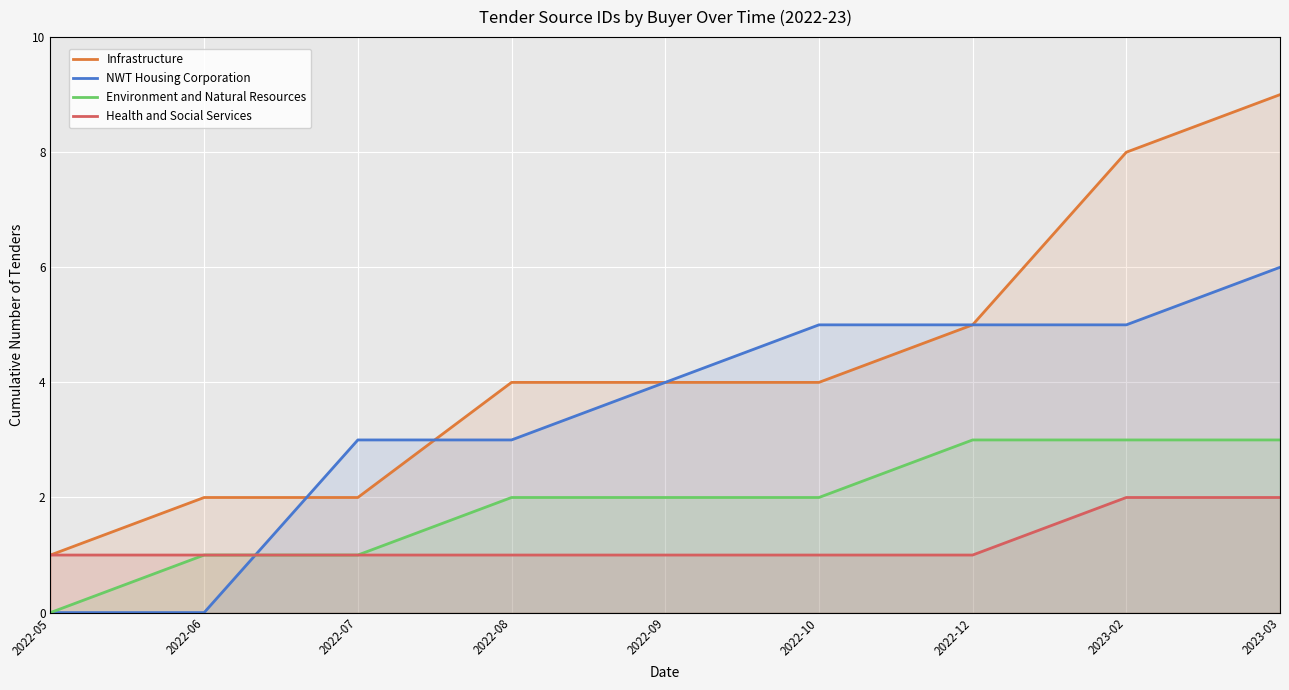

Read the Health and Social Services value at 2023-03.

2